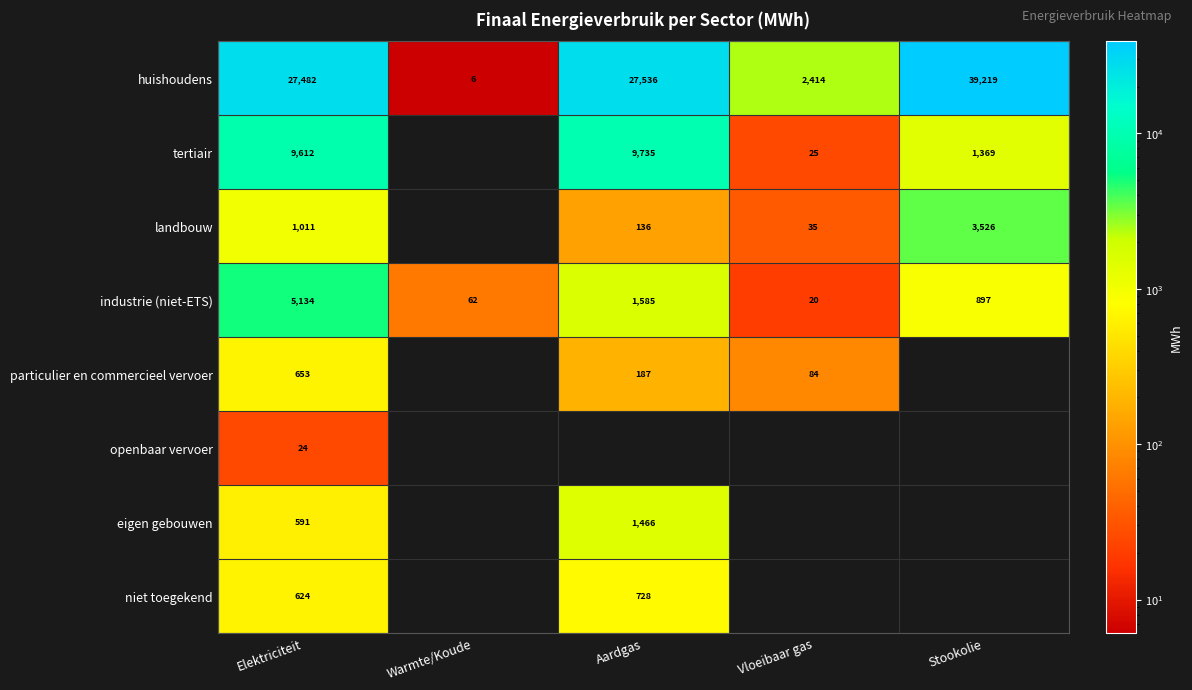

At which category does the chart reach its minimum across all series?

Warmte/Koude